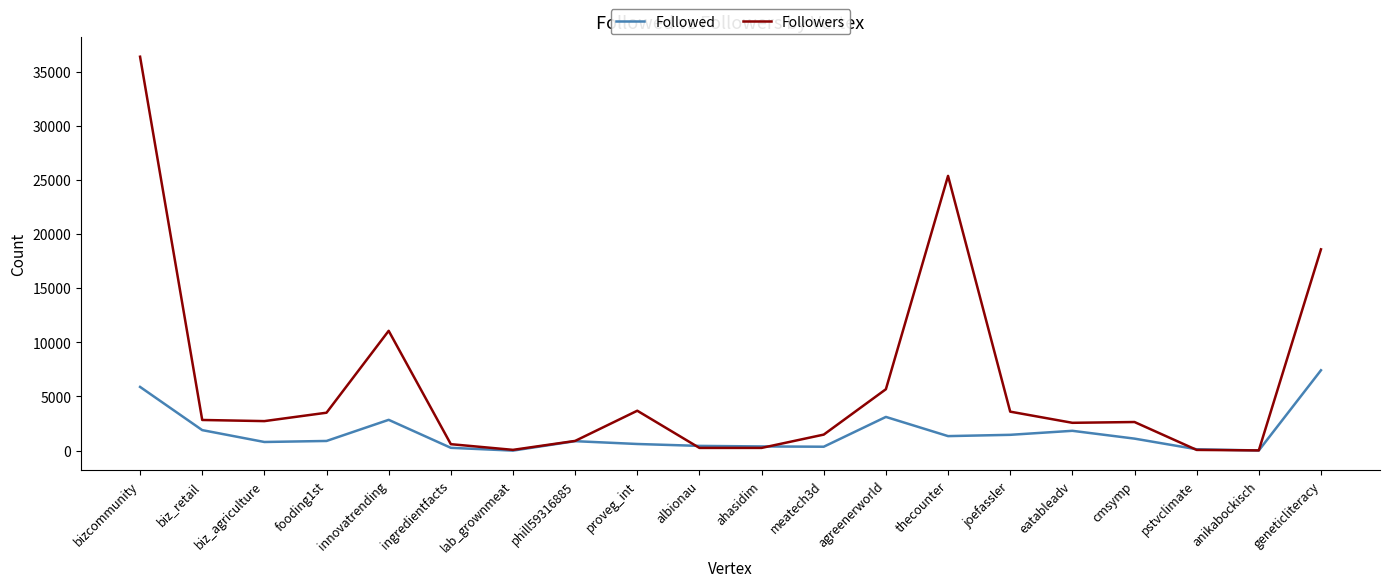

List the series in order of their overall mean, highest first.

Followers, Followed